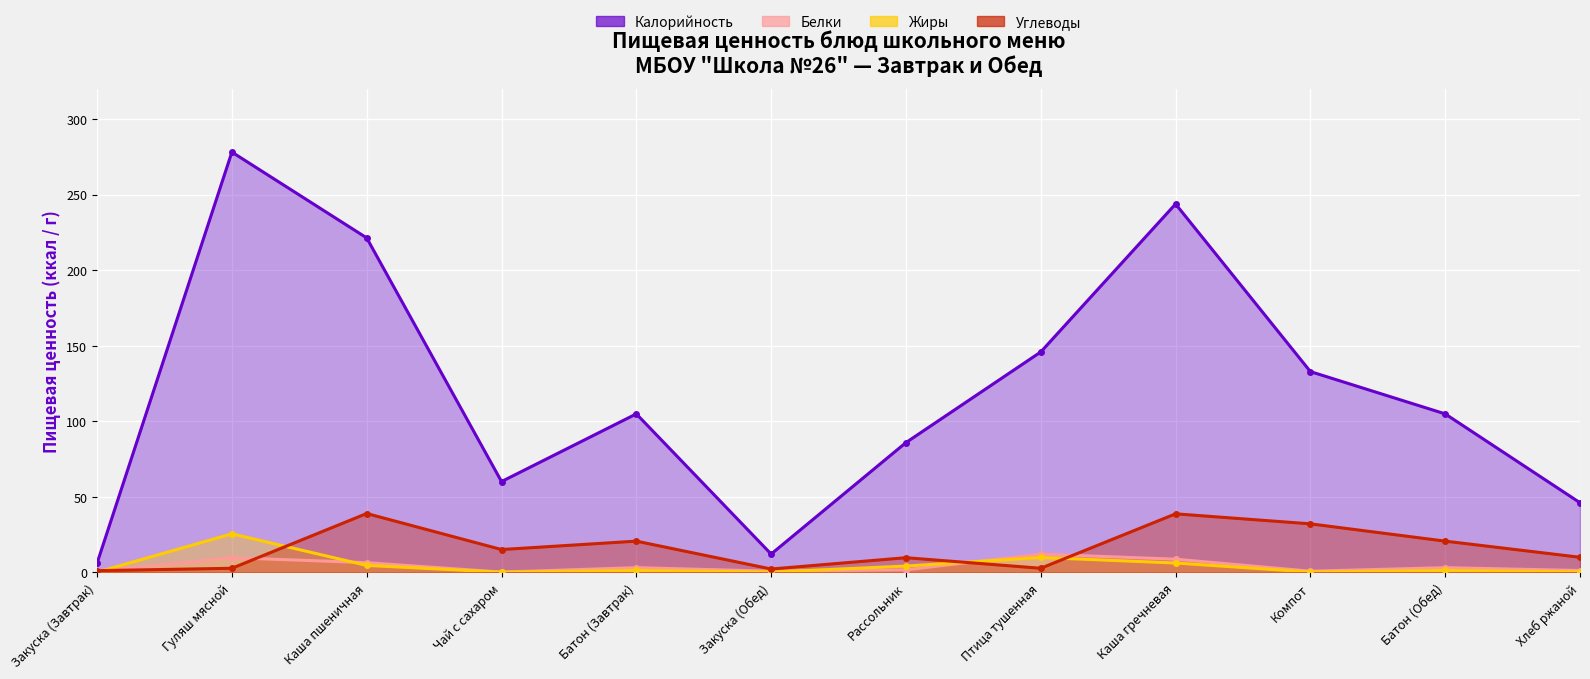

Where do Жиры and Белки first cross each other?

Закуска (Завтрак) and Гуляш мясной